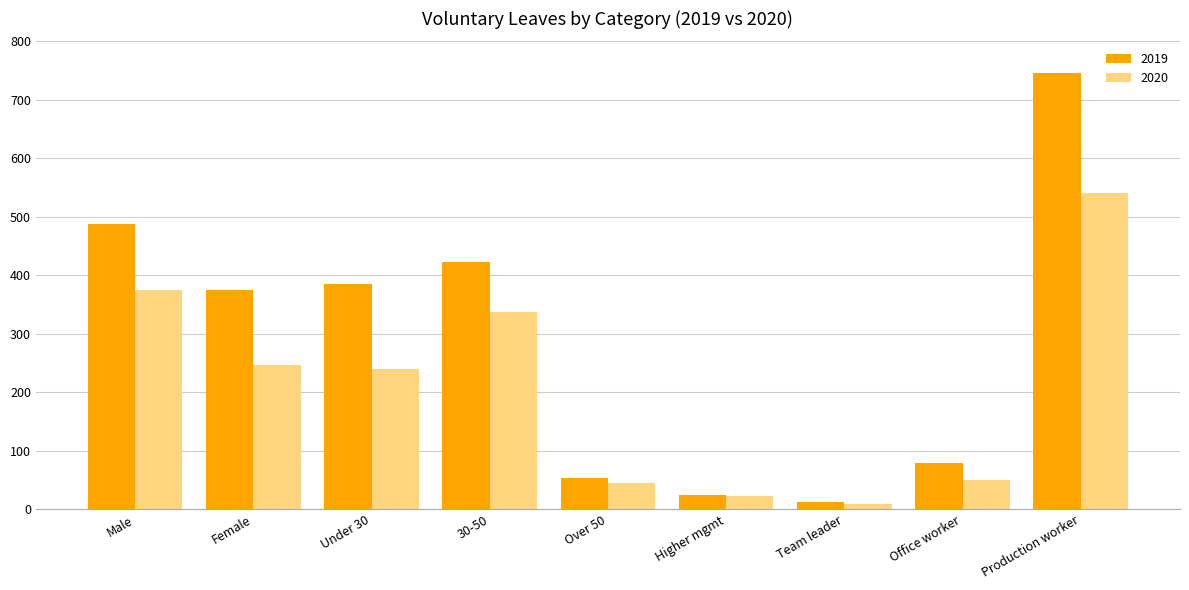

Reading left to right, extract all data points from this chart.

2019: 487	375	385	423	54	25	12	79	746
2020: 375	247	240	337	45	23	9	50	540